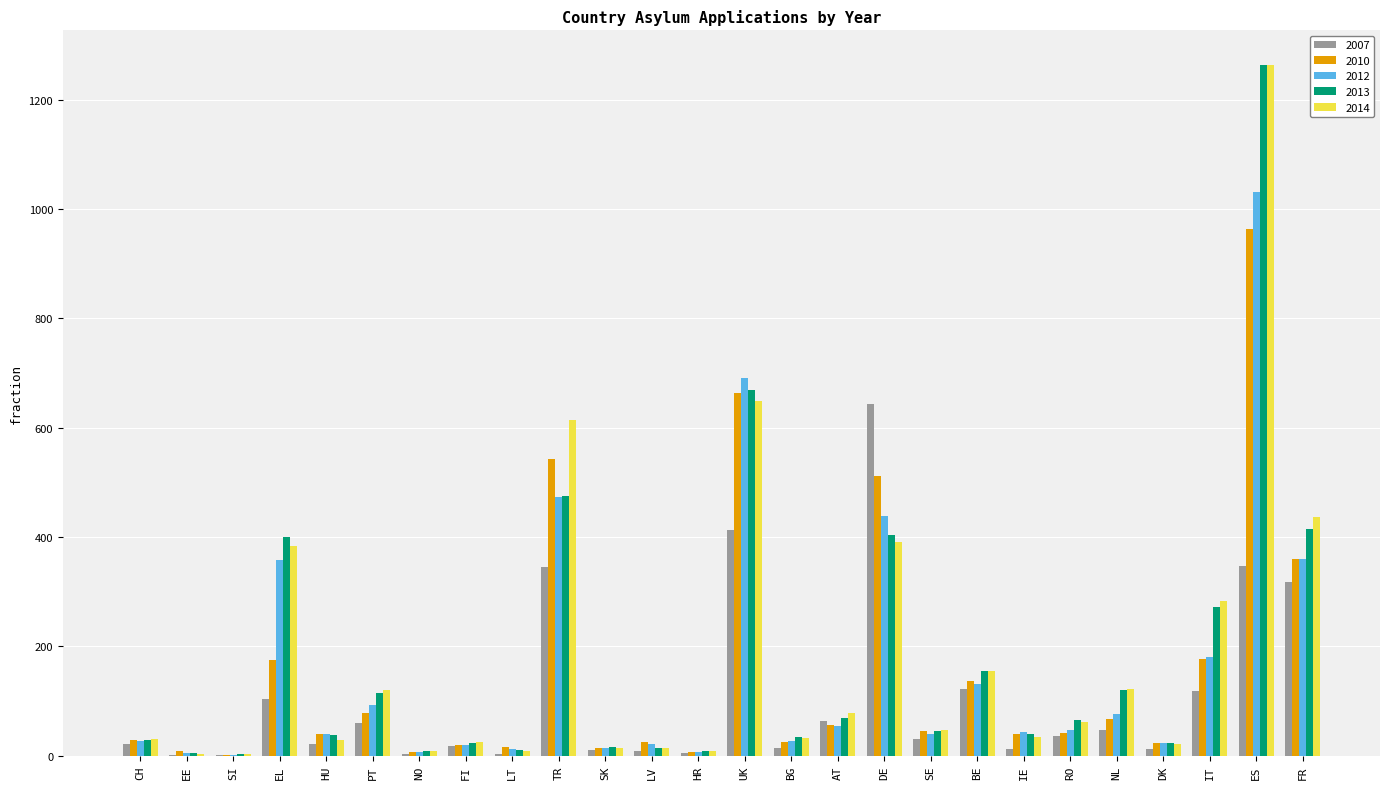

What is the maximum value for 2012?

1031